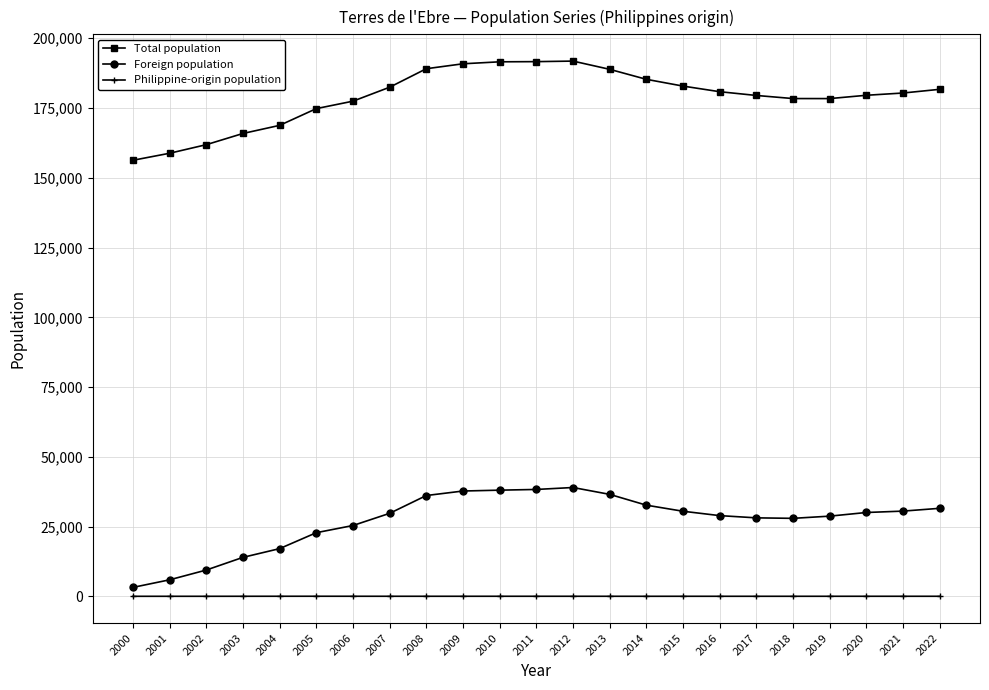

What is the spread (max minus min) of values at 2007?

182447